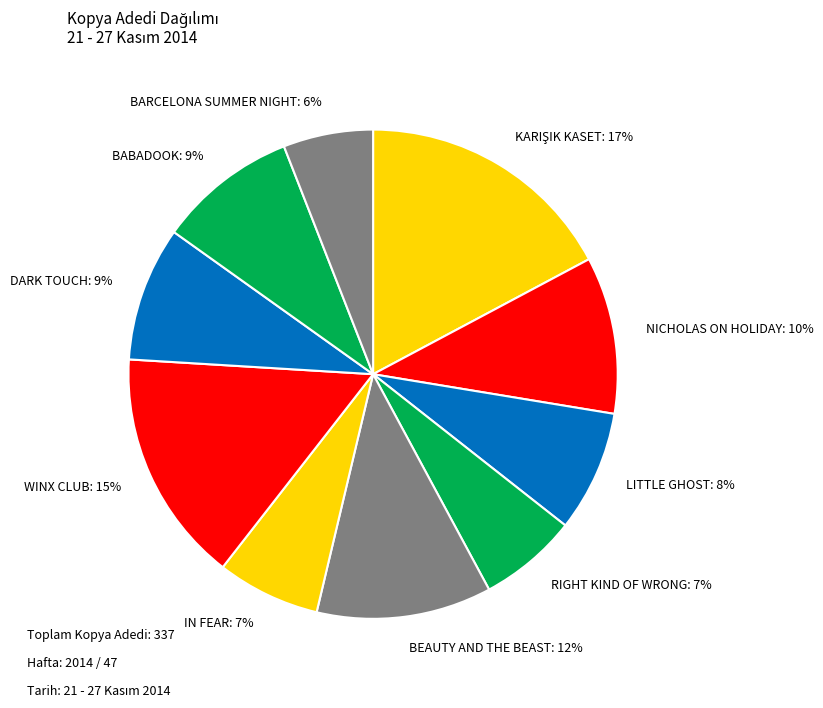

How many segments does this pie chart have?

10